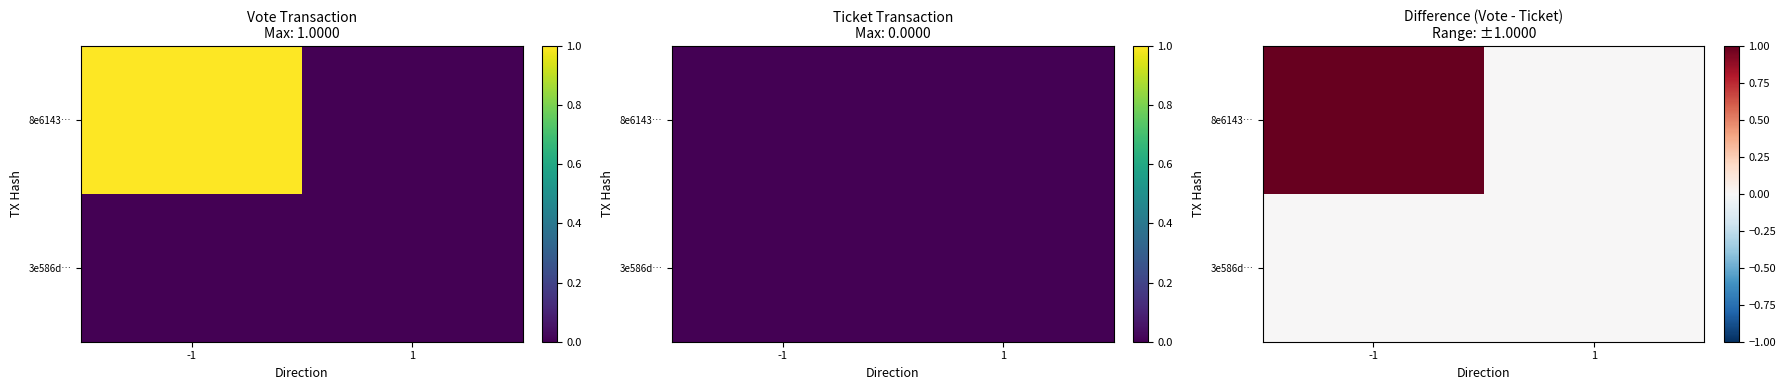

Which series has the largest total across all categories?

8e6143…